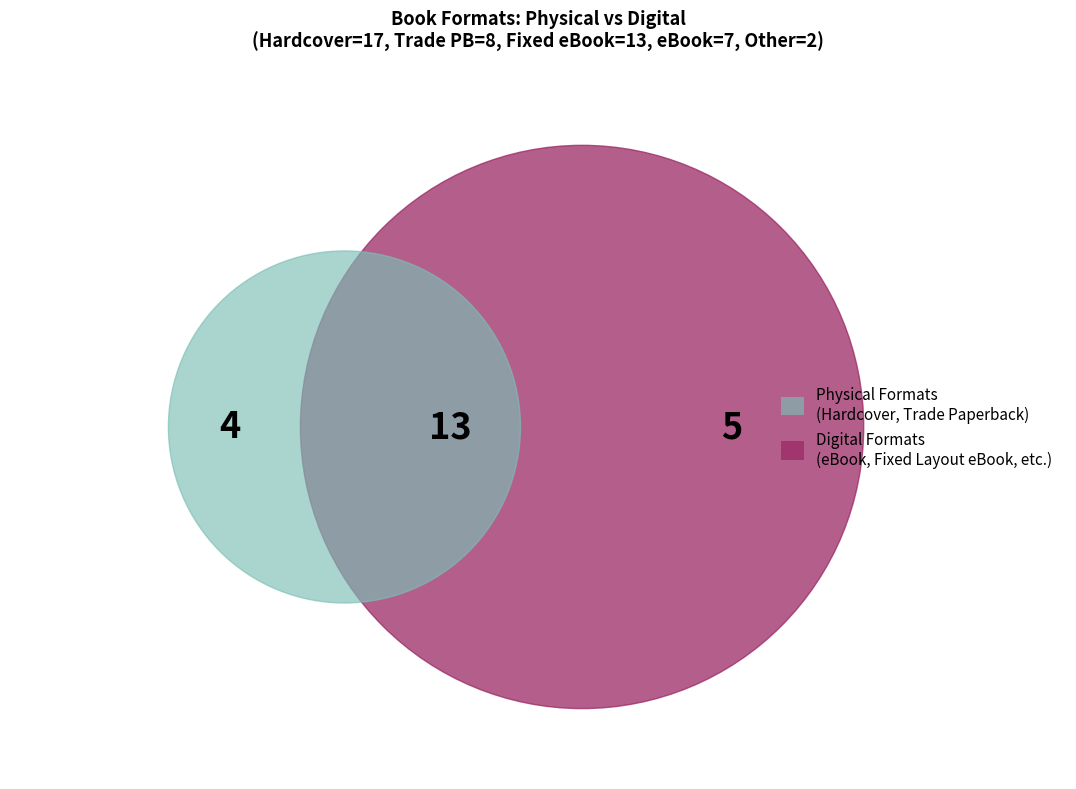

What percentage is the Fixed Layout eBook slice, to the nearest percent?

28%